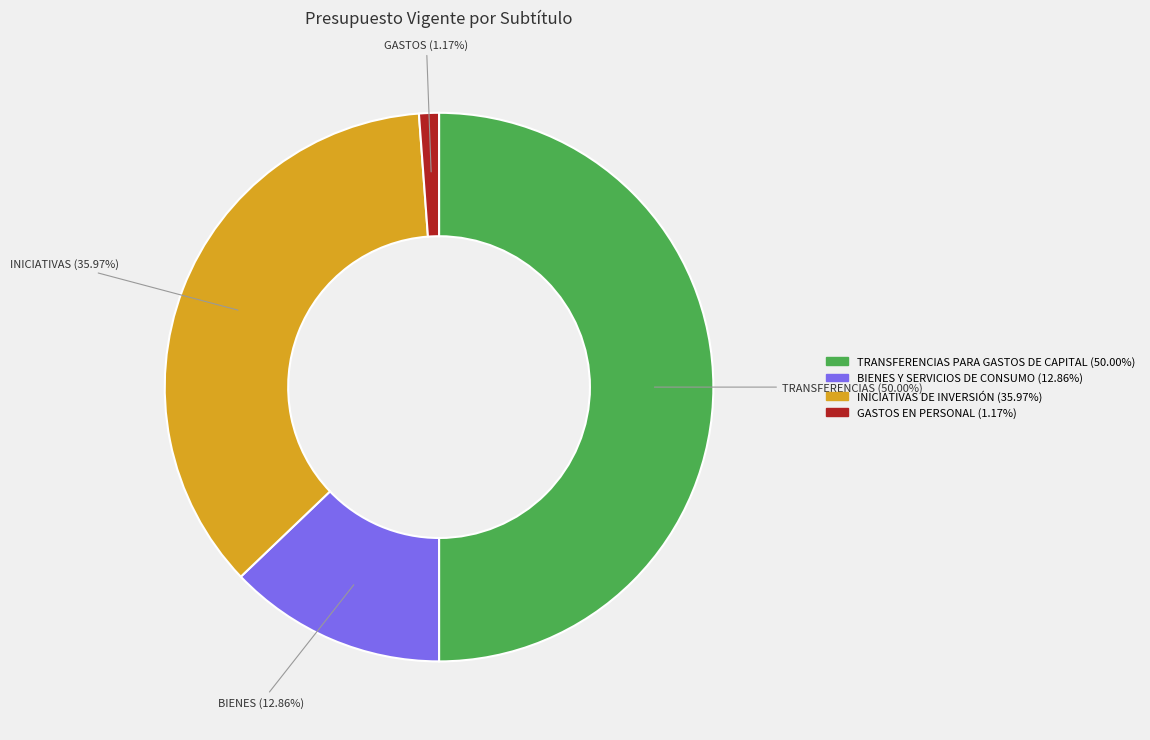

To the nearest percent, what is the combined percentage of TRANSFERENCIAS PARA GASTOS DE CAPITAL and BIENES Y SERVICIOS DE CONSUMO?

63%